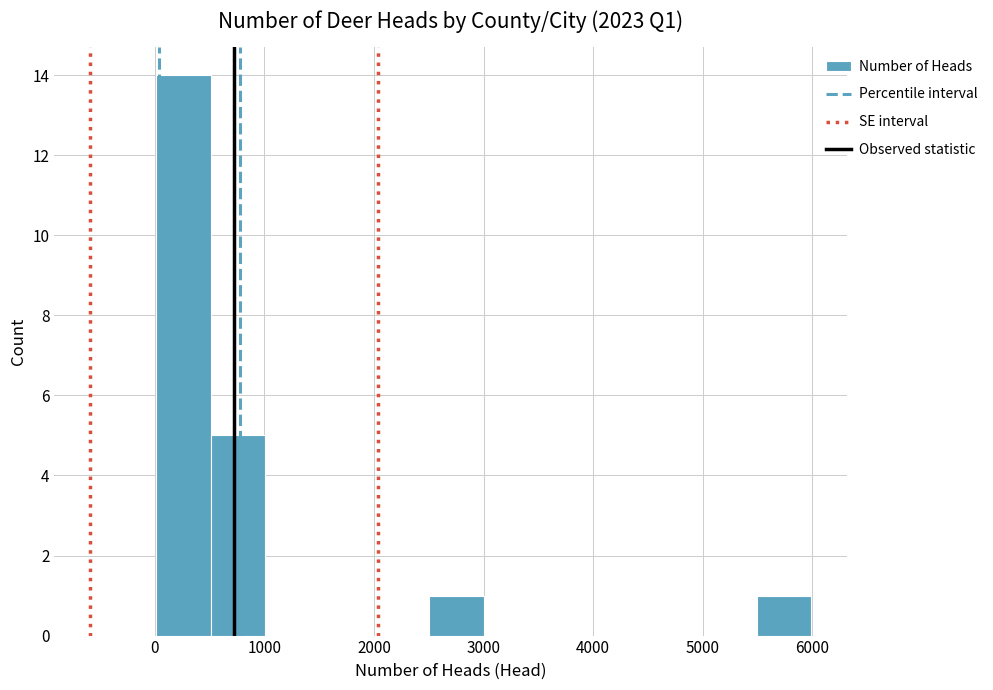

What is the height of the bar covering 5500 to 6000 on the x-axis? Neither the bar edges nor the heights are printed on the chart, so give them approximately, as read against the axes.

1